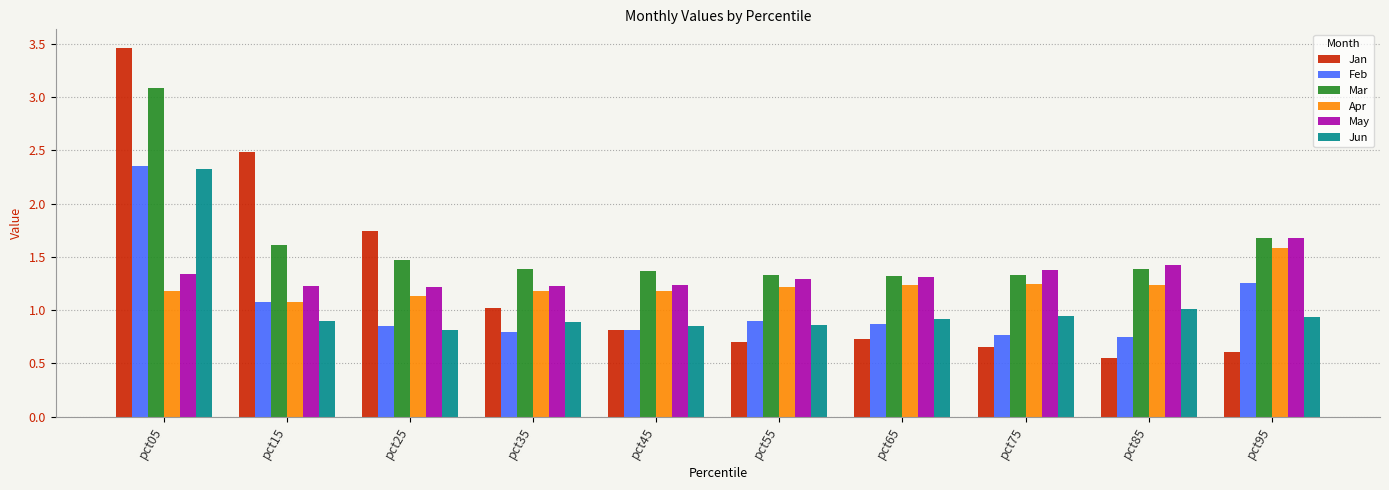

At which category is the sum across all series the highest?

pct05